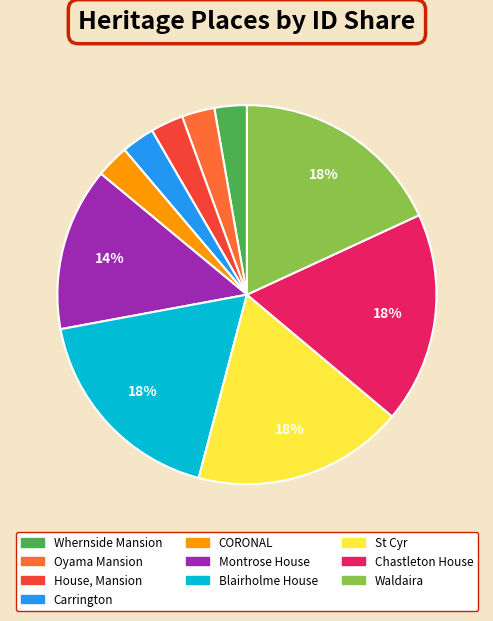

The Waldaira slice represents 18% of the pie. True or false?

True